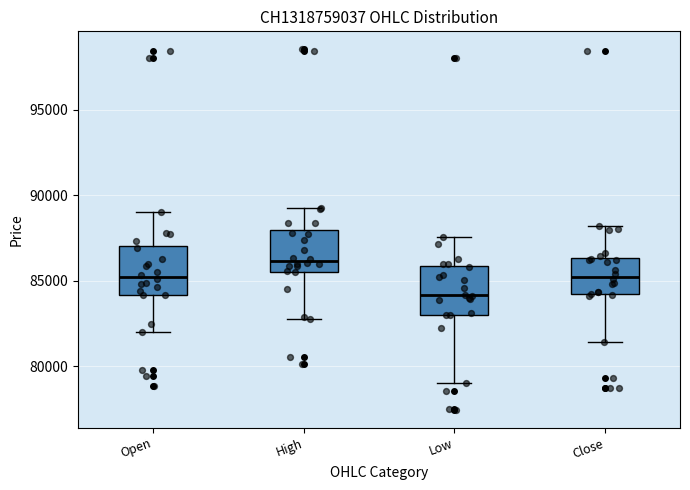

Which box's median line is the highest?

High